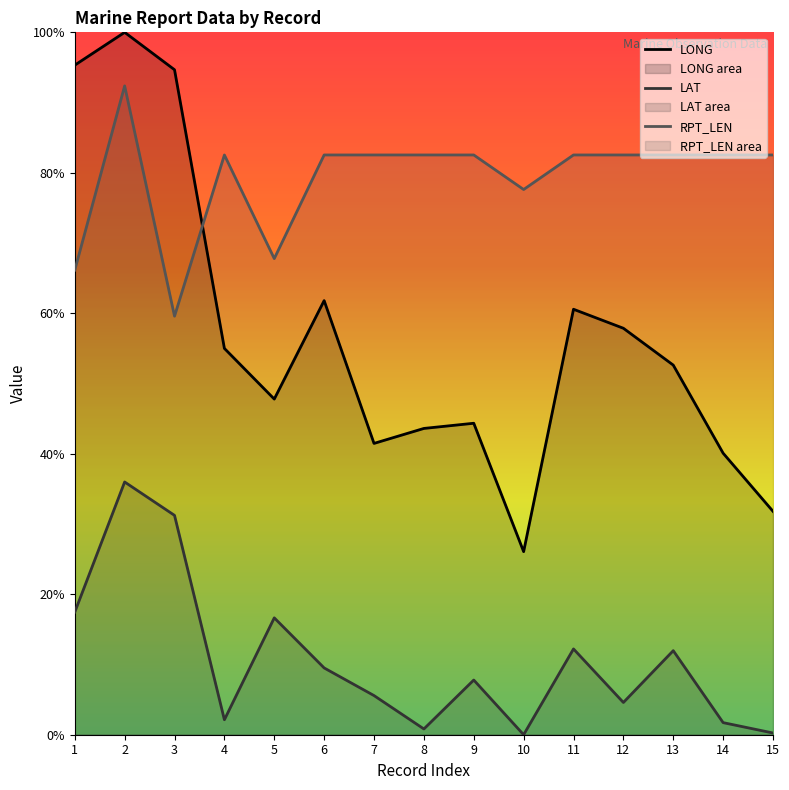

What is the total value across all series at 11?

155.3